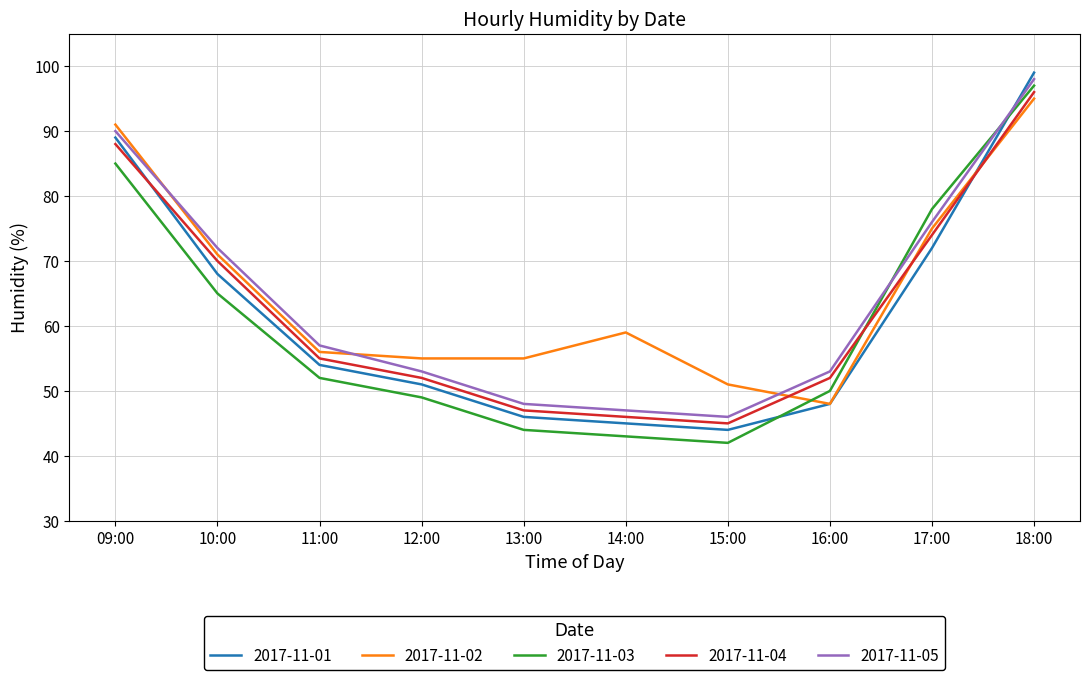

How many lines are shown in the chart?

5